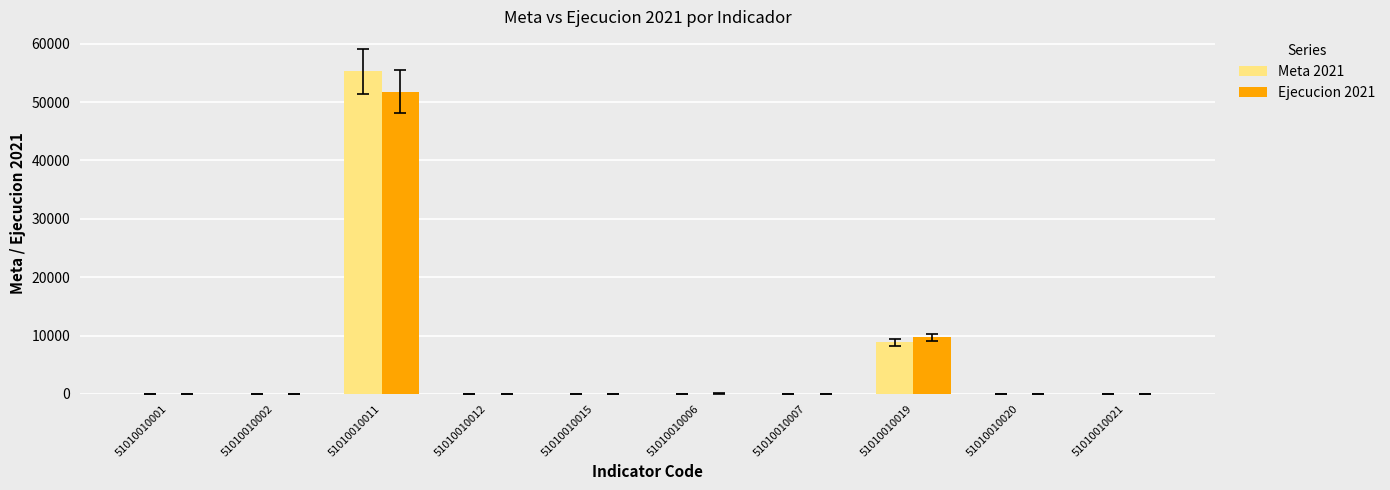

Which category has the highest value in the Meta 2021 series?

51010010011